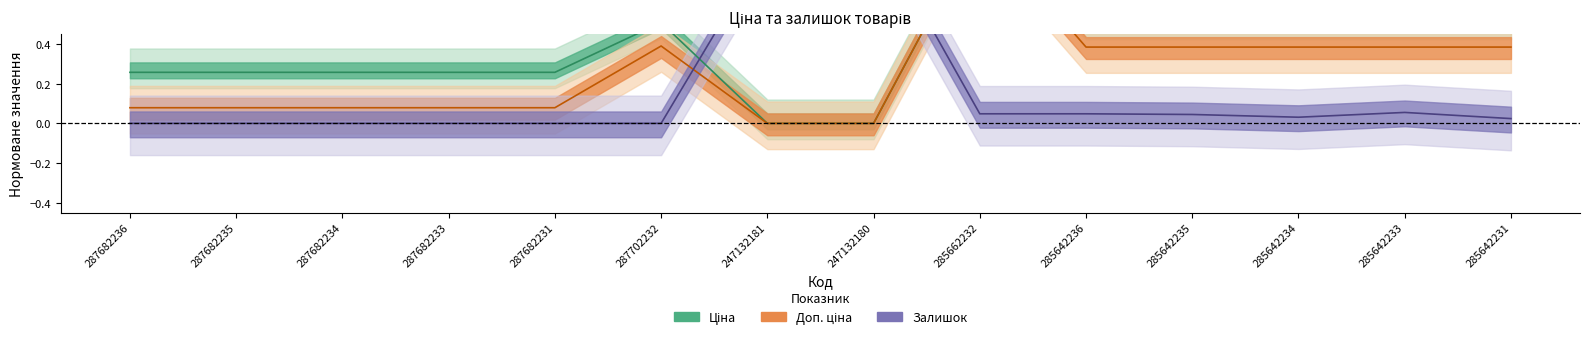

Does the chart have visible grid lines?

No